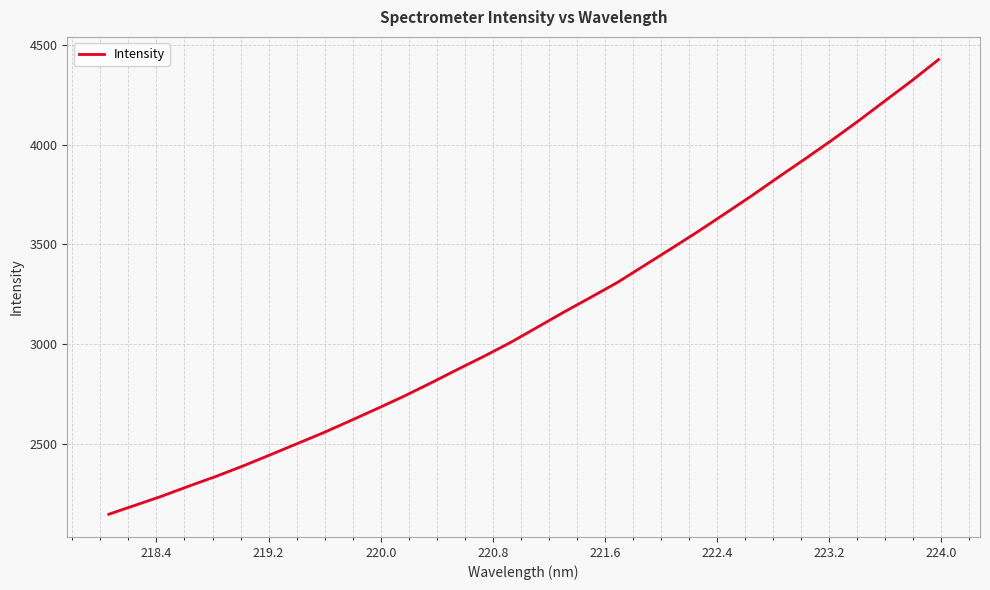

How many lines are shown in the chart?

1